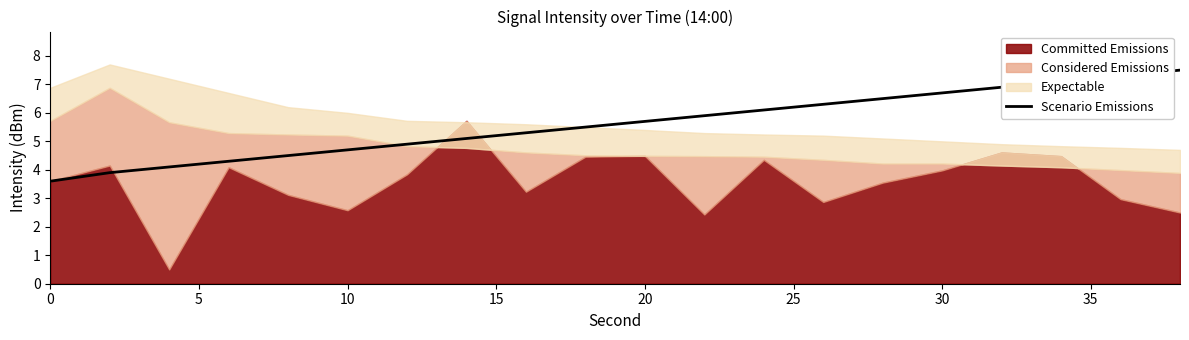

What is the minimum value for Scenario Emissions?

3.6